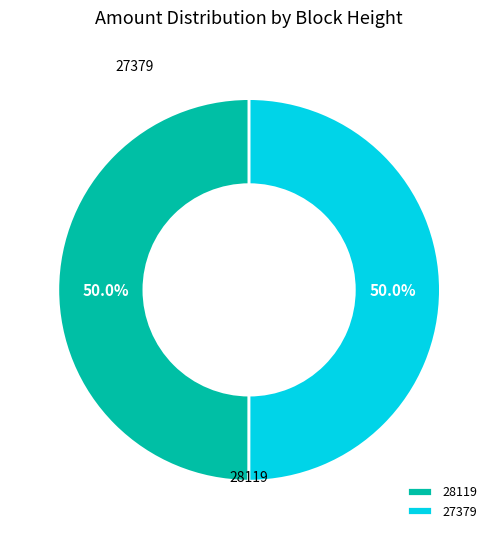

Approximately how many times larger is the value at 27379 compared to 28119?

1.0